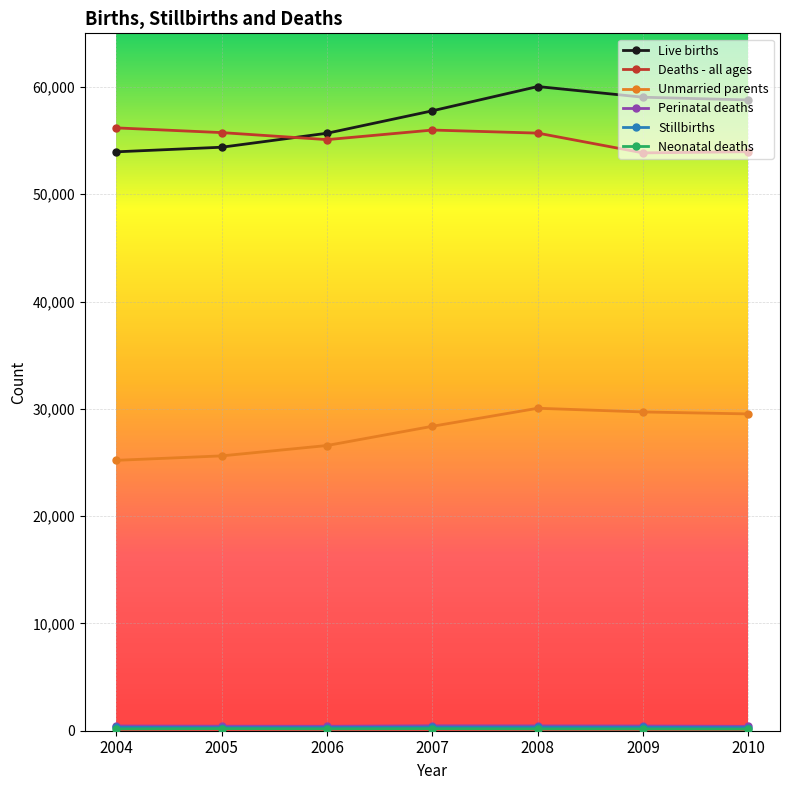

True or false: Unmarried parents has a value of 25617 at 2005.

True